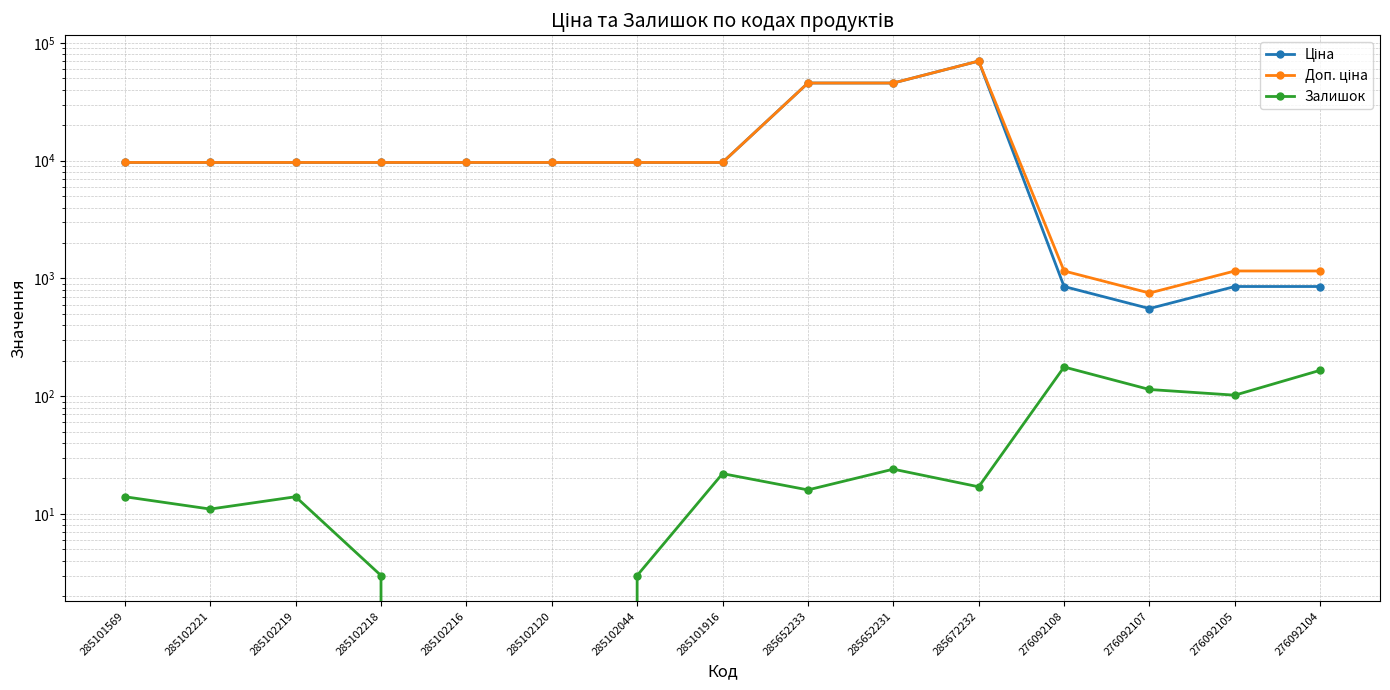

What is the lowest value of the Ціна series?

555.1